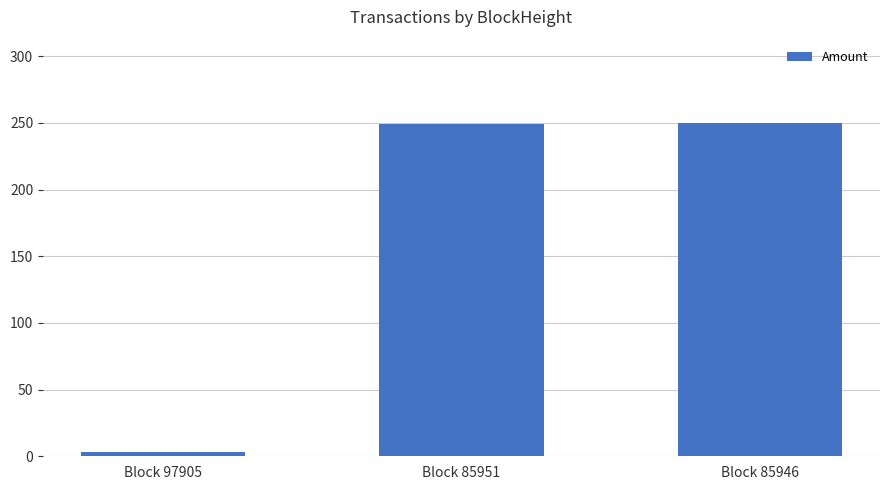

What is the value of the 3rd bar from the left?

250.0